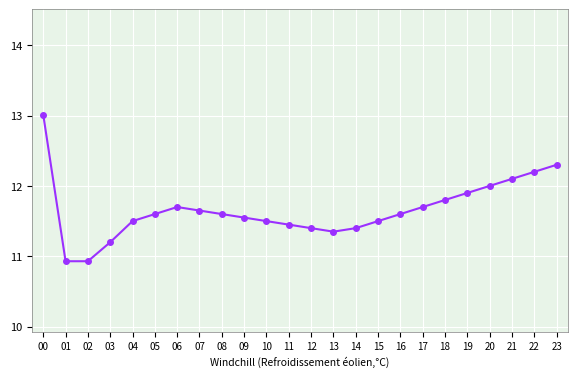

Approximately how many times larger is the value at 19 compared to 00?

0.9